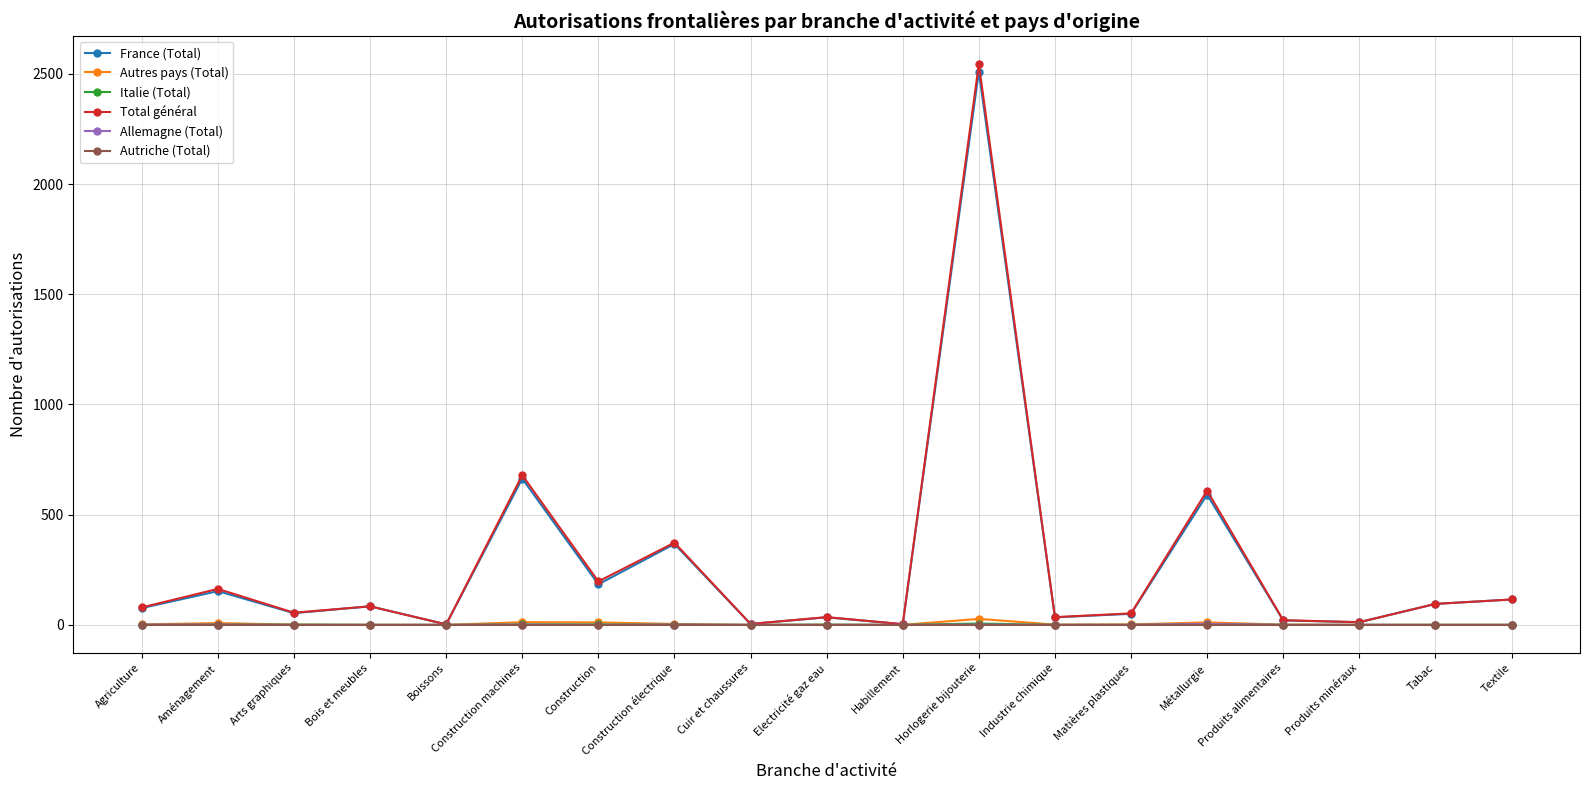

What is the spread (max minus min) of values at Textile?

115